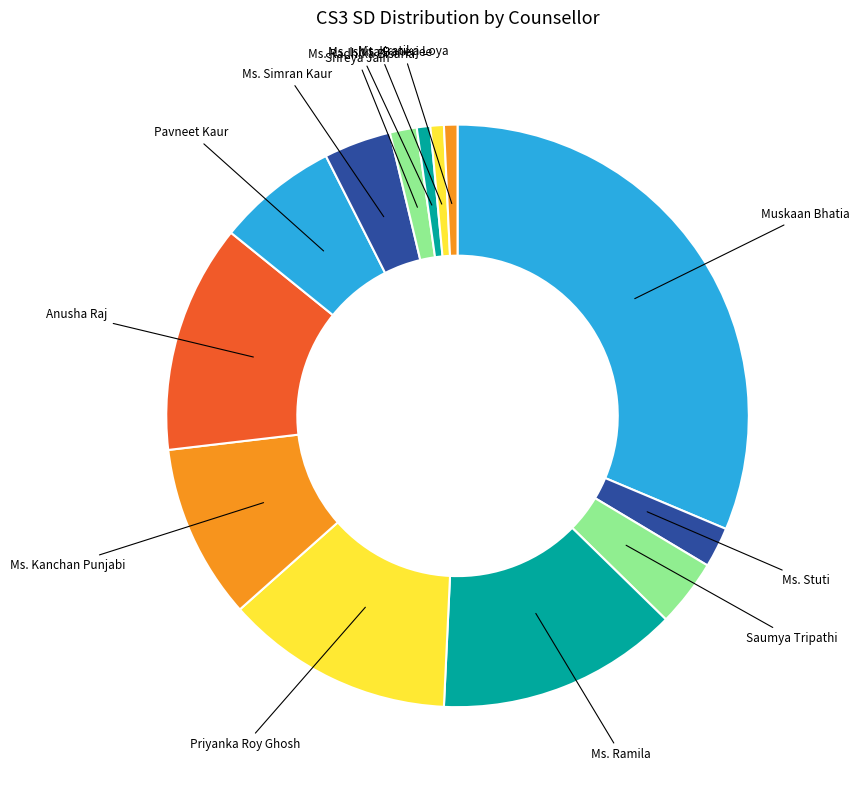

Between Priyanka Roy Ghosh and Ms. Ramila, which is larger?

Ms. Ramila